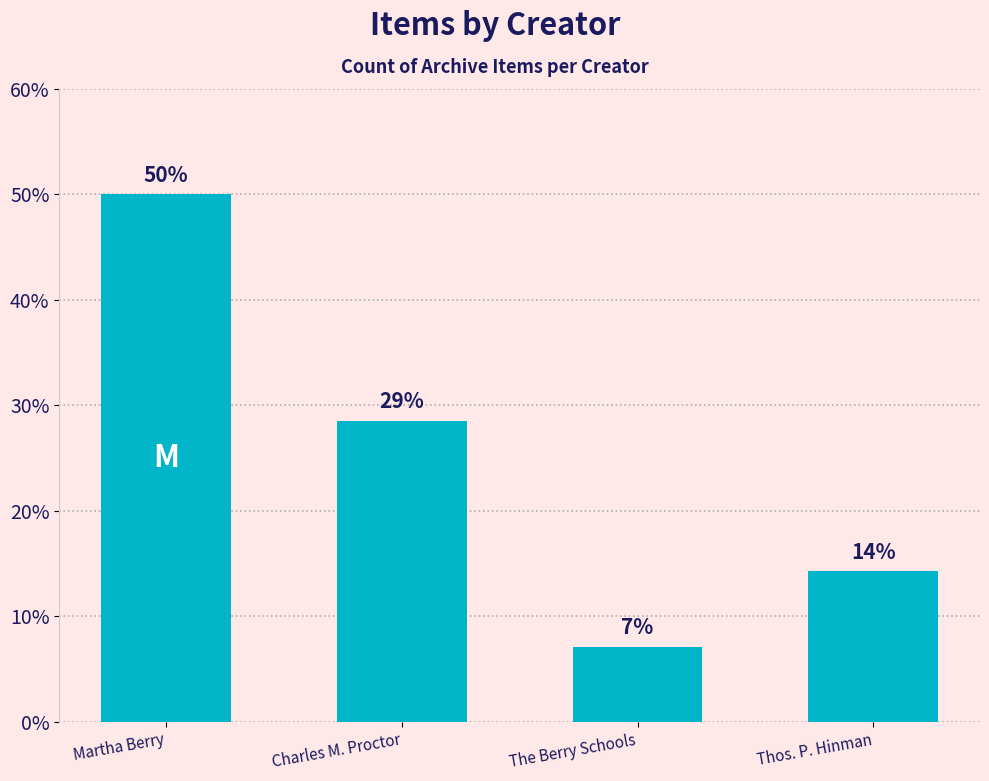

What is the label of the 4th bar from the left?

Thos. P. Hinman